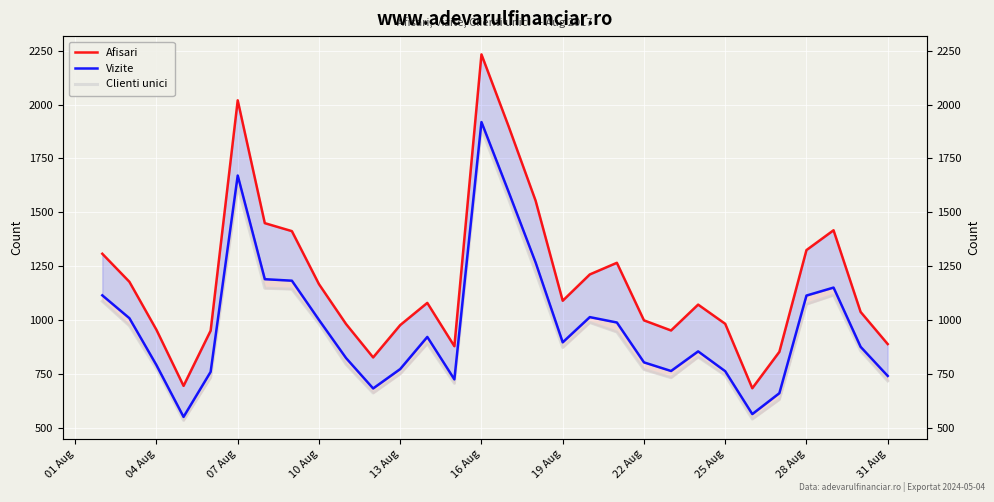

List the series in order of their peak value, lowest first.

Clienti unici, Vizite, Afisari